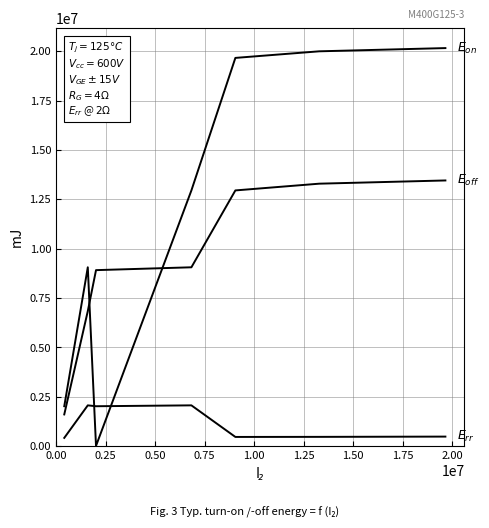

How many lines are shown in the chart?

3